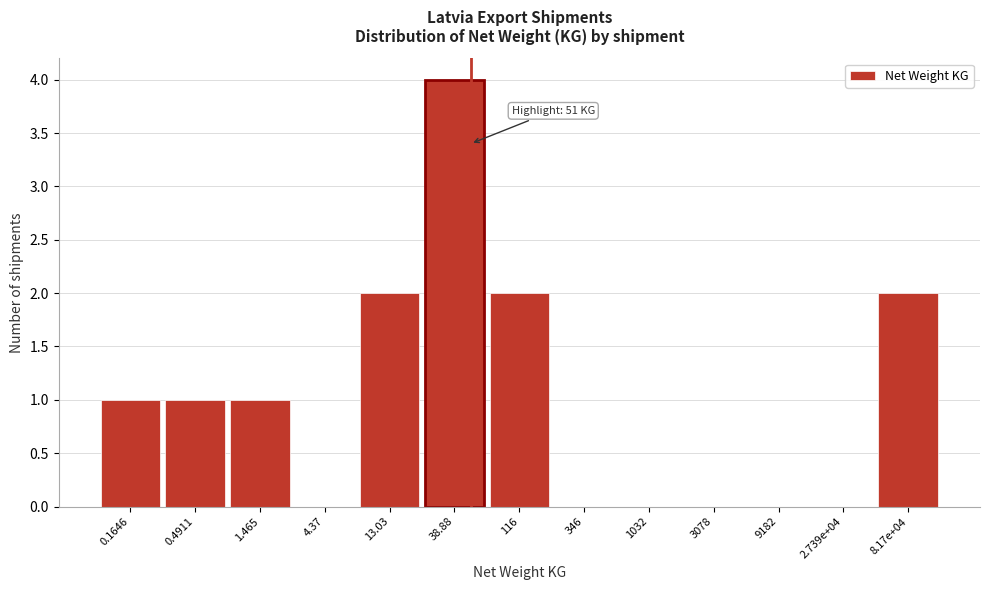

Reading left to right, transcribe all the data shown in this chart.

0.1646=1	0.4911=1	1.465=1	4.37=0	13.03=2	38.88=4	116=2	346=0	1032=0	3078=0	9182=0	2.739e+04=0	8.17e+04=2